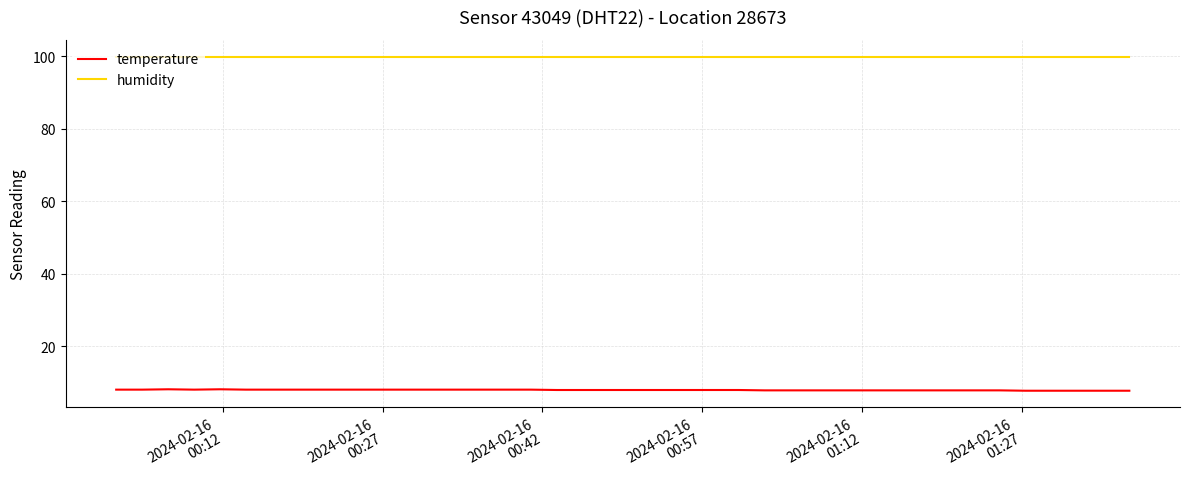

What is the highest value of the humidity series?

99.9